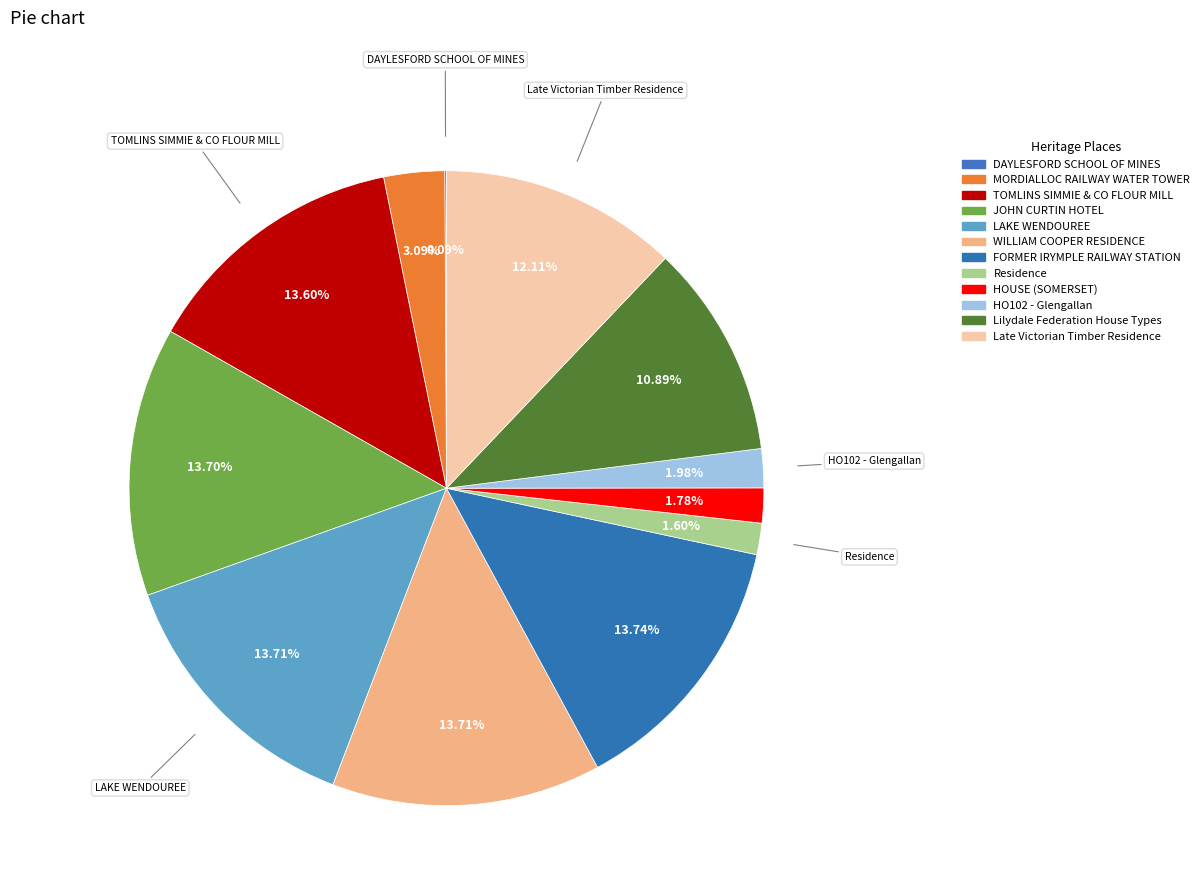

To the nearest percent, what is the average slice percentage?

8%